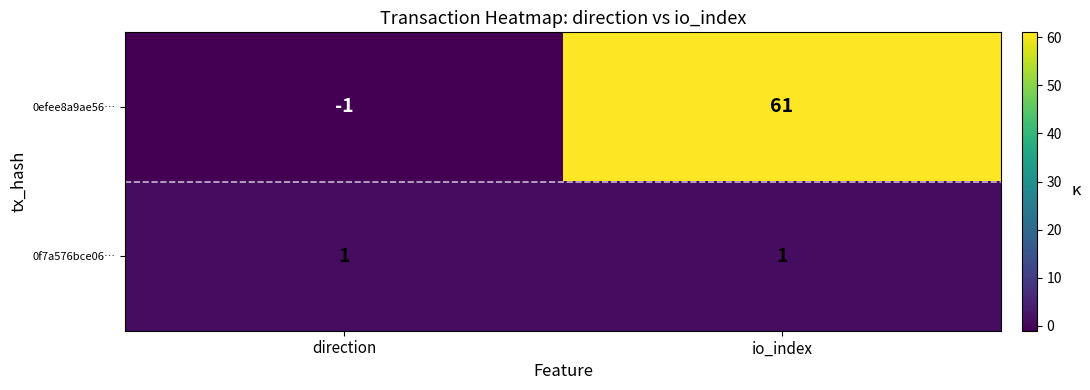

True or false: 0f7a576bce06… has a value of 2 at io_index.

False